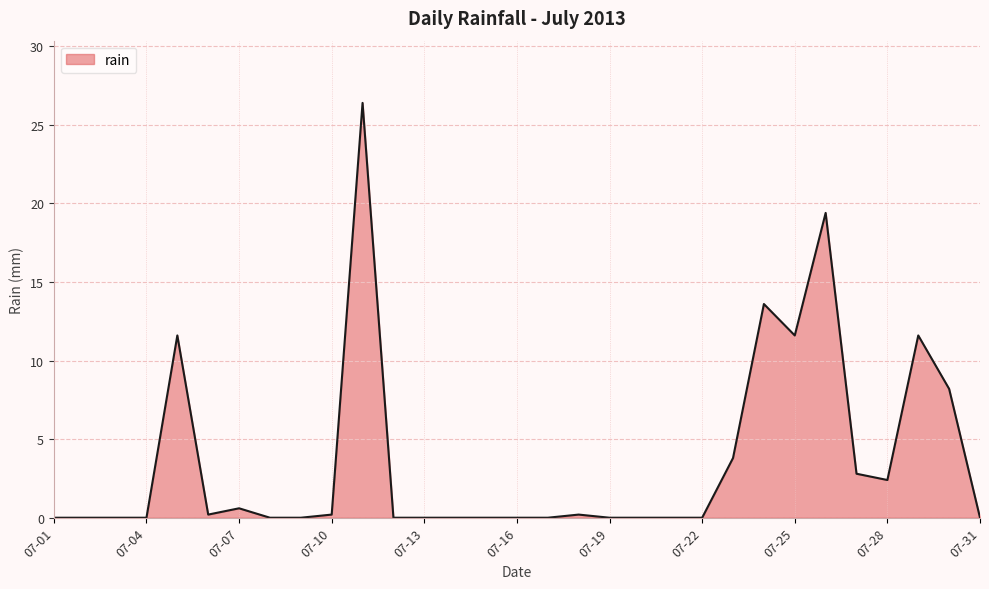

What is the maximum value shown in the chart?

26.4